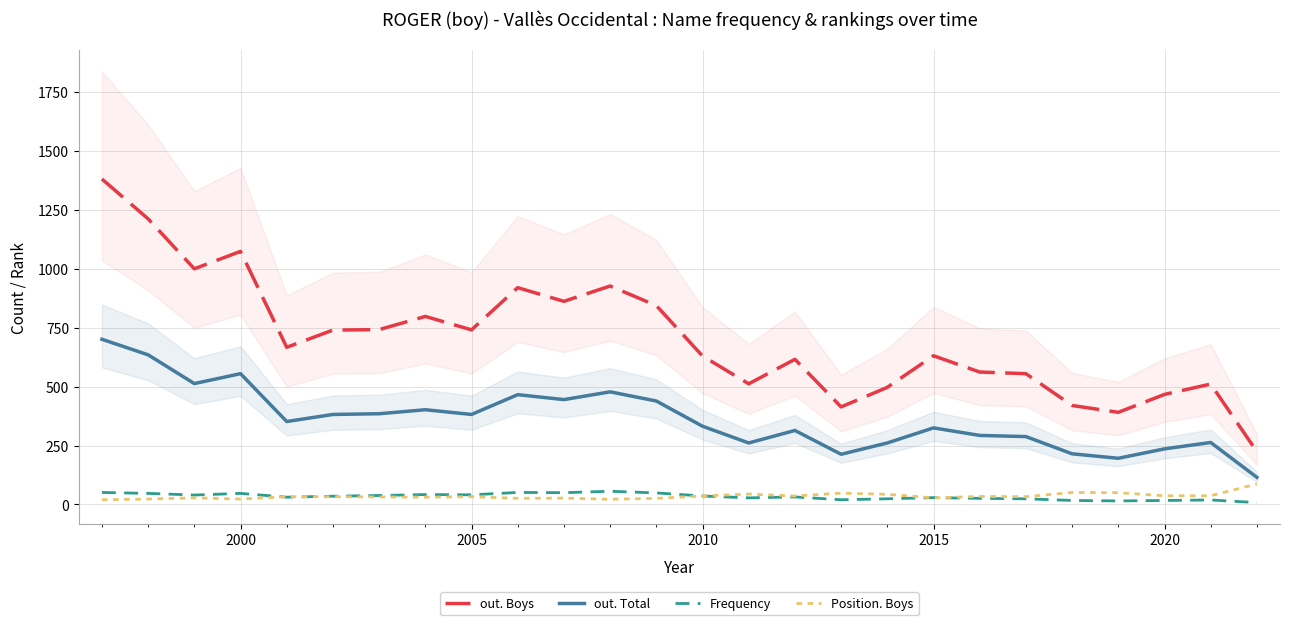

True or false: out. Total and Frequency cross at least once.

False